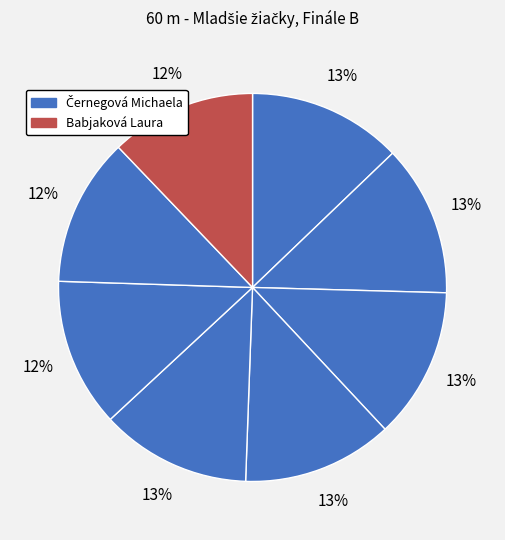

Does any single category account for the majority?

No